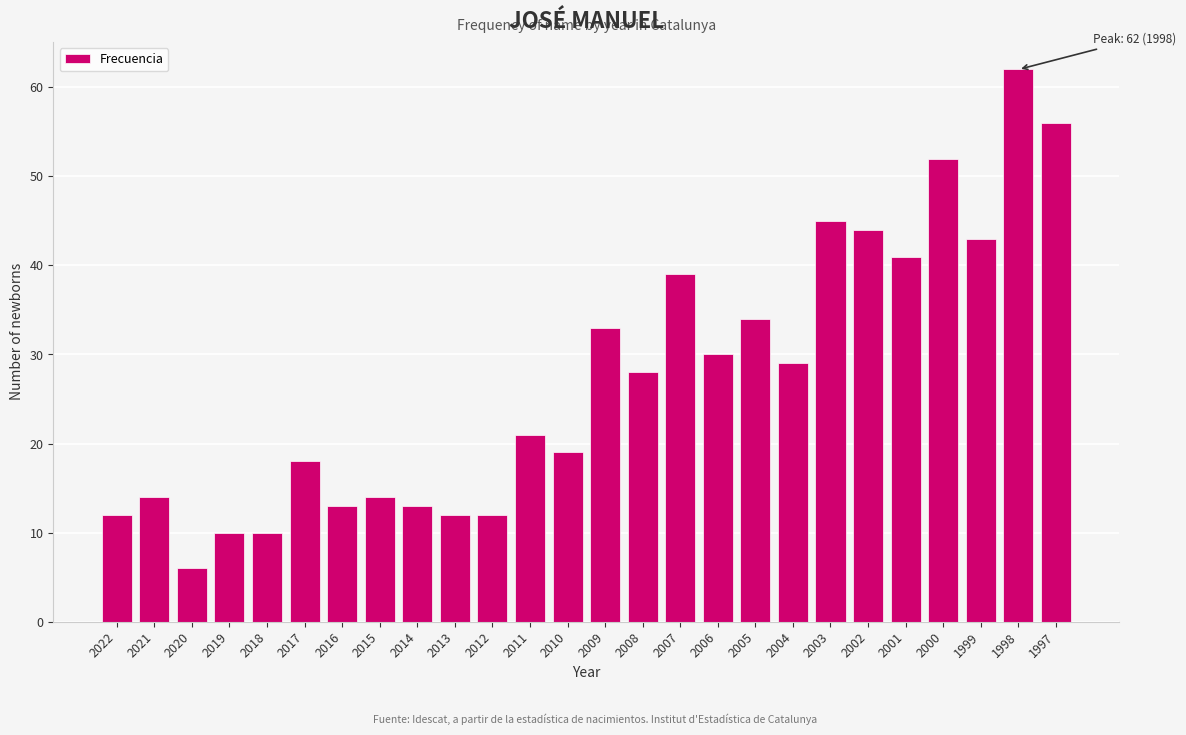

Reading right to left, transcribe all the data shown in this chart.

1997=56	1998=62	1999=43	2000=52	2001=41	2002=44	2003=45	2004=29	2005=34	2006=30	2007=39	2008=28	2009=33	2010=19	2011=21	2012=12	2013=12	2014=13	2015=14	2016=13	2017=18	2018=10	2019=10	2020=6	2021=14	2022=12